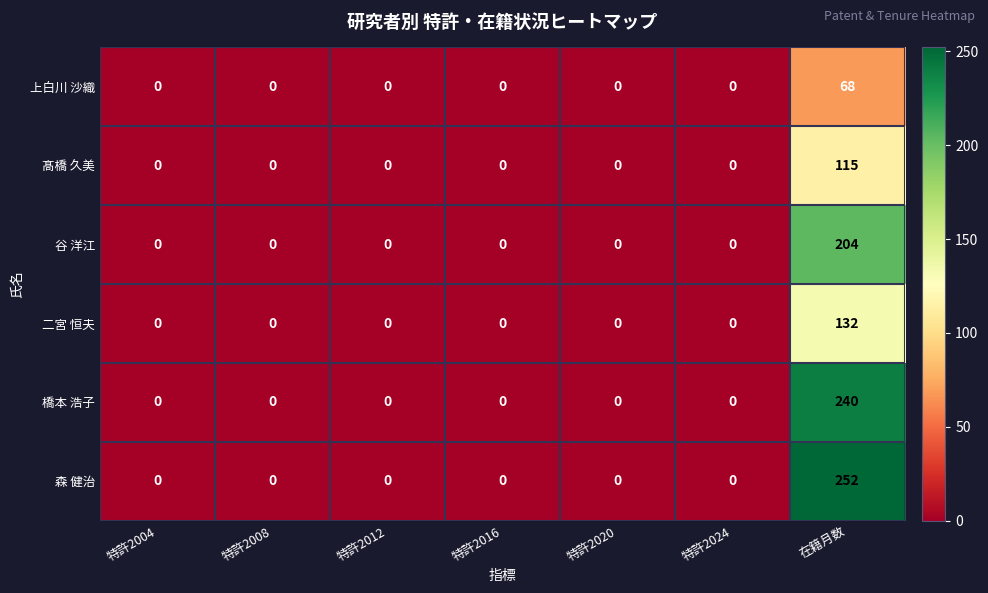

Which series has the widest spread of values?

森 健治